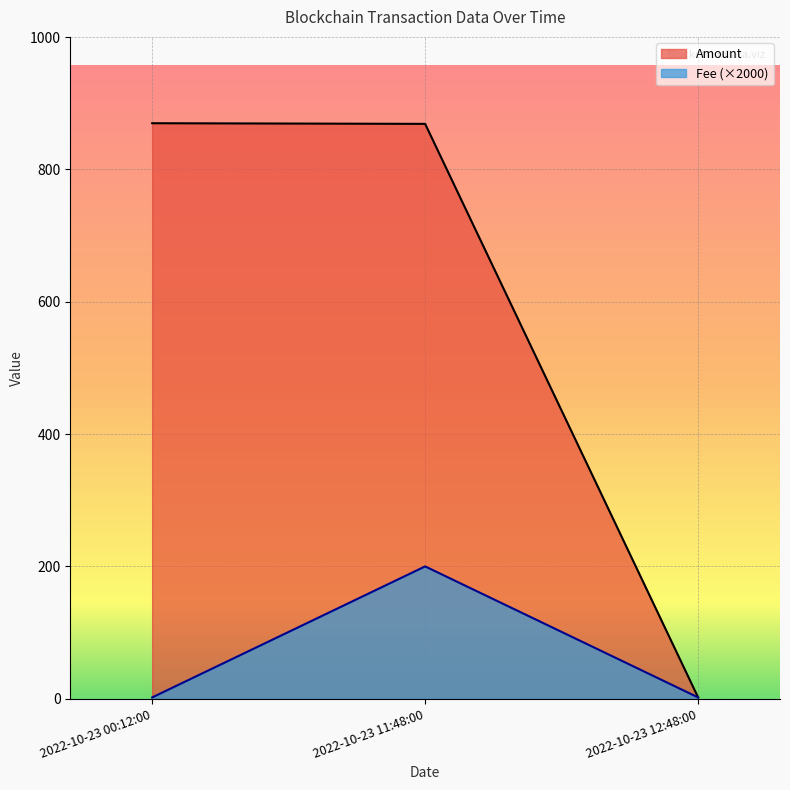

Which series has the largest range (max minus min)?

Amount